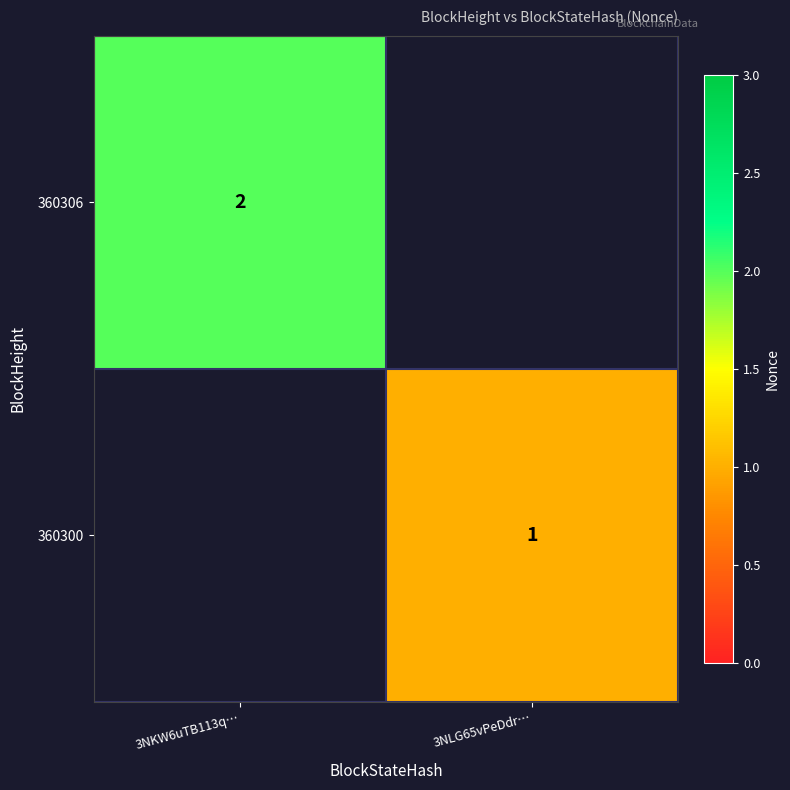

What is the total value across all series at 3NKW6uTB113q…?

2